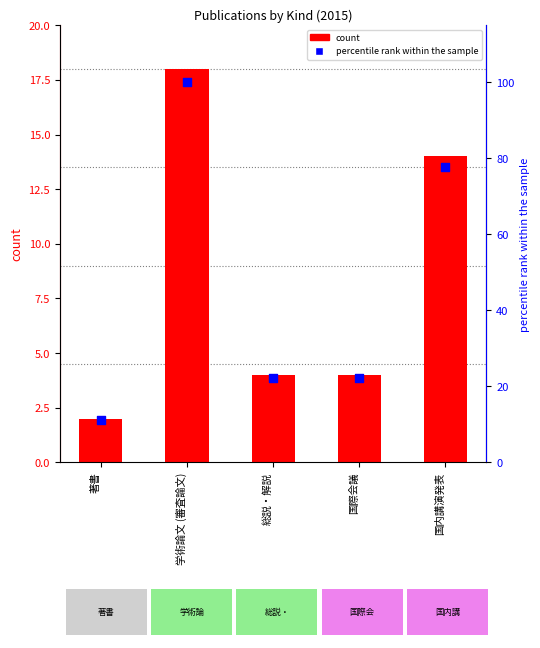

What are all the series names shown in the legend?

count, percentile rank within the sample